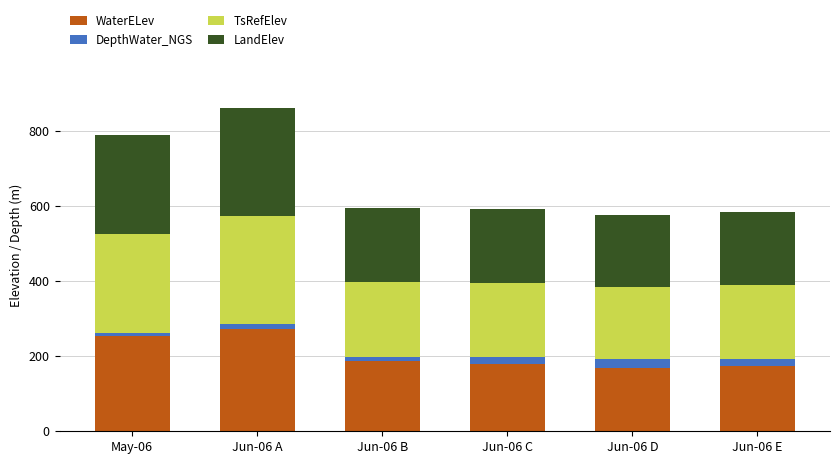

What value does the WaterELev series have at Jun-06 B?

188.1